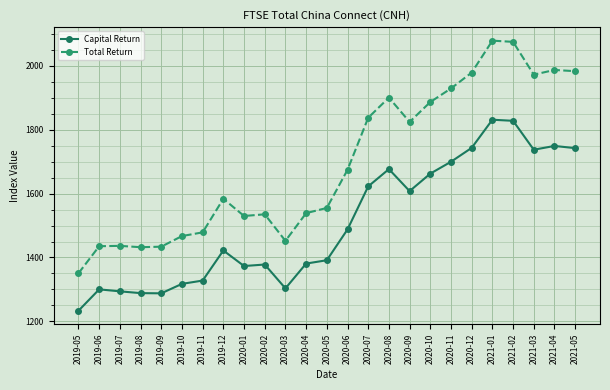

What is the sum of the Capital Return values at 2020-07 and 2020-08?

3299.6